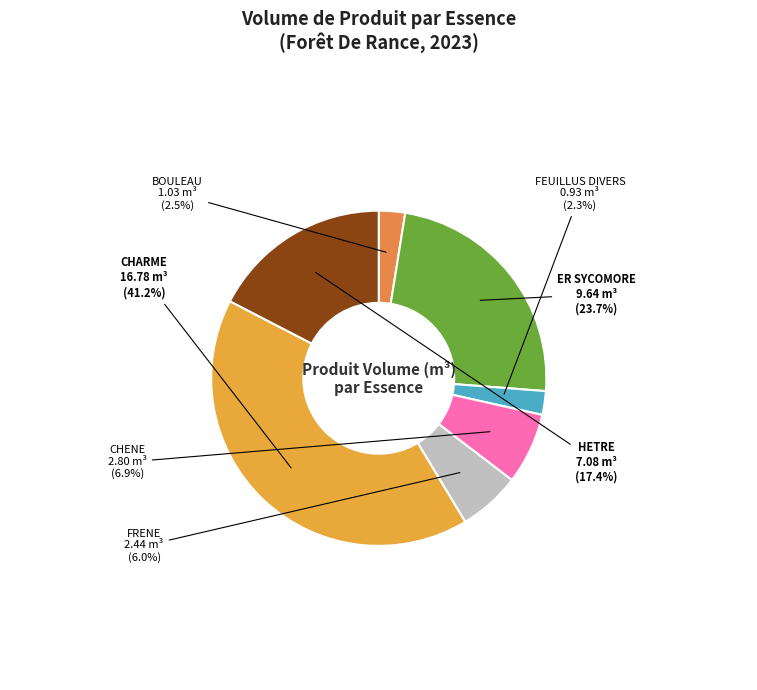

Does any single category account for the majority?

No